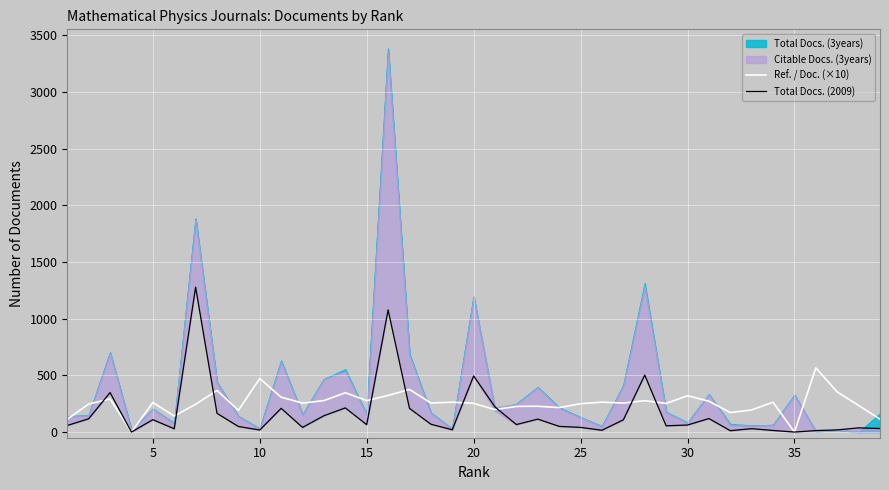

After their last crossing, which series has the higher values: Total Docs. (2009) or Ref. / Doc. (×10)?

Ref. / Doc. (×10)